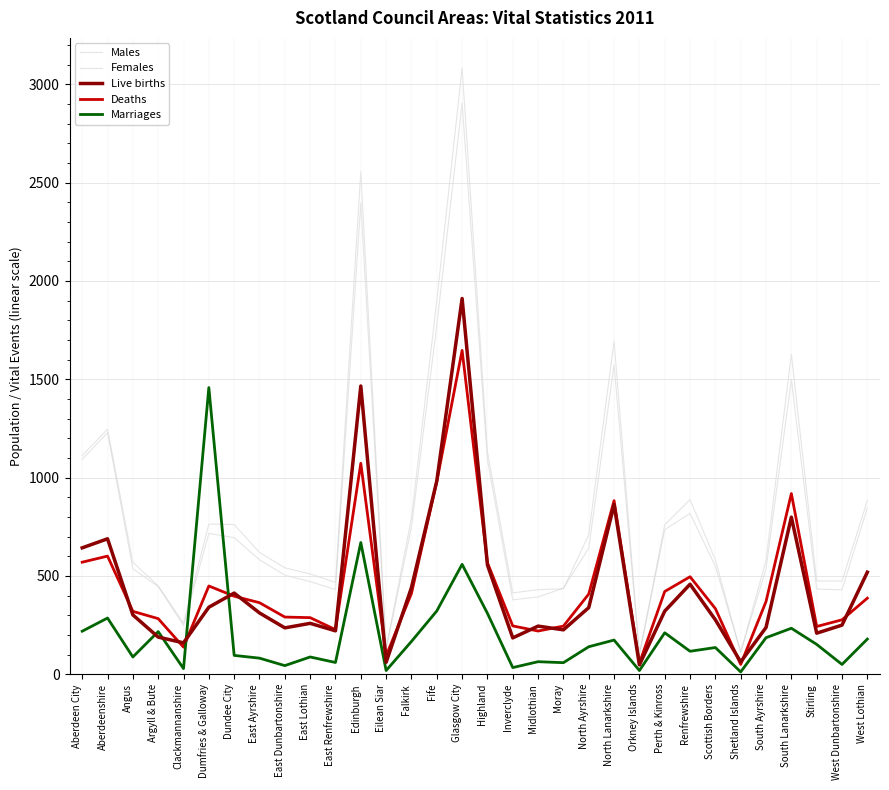

What is the label of the 14th point from the right?

Midlothian